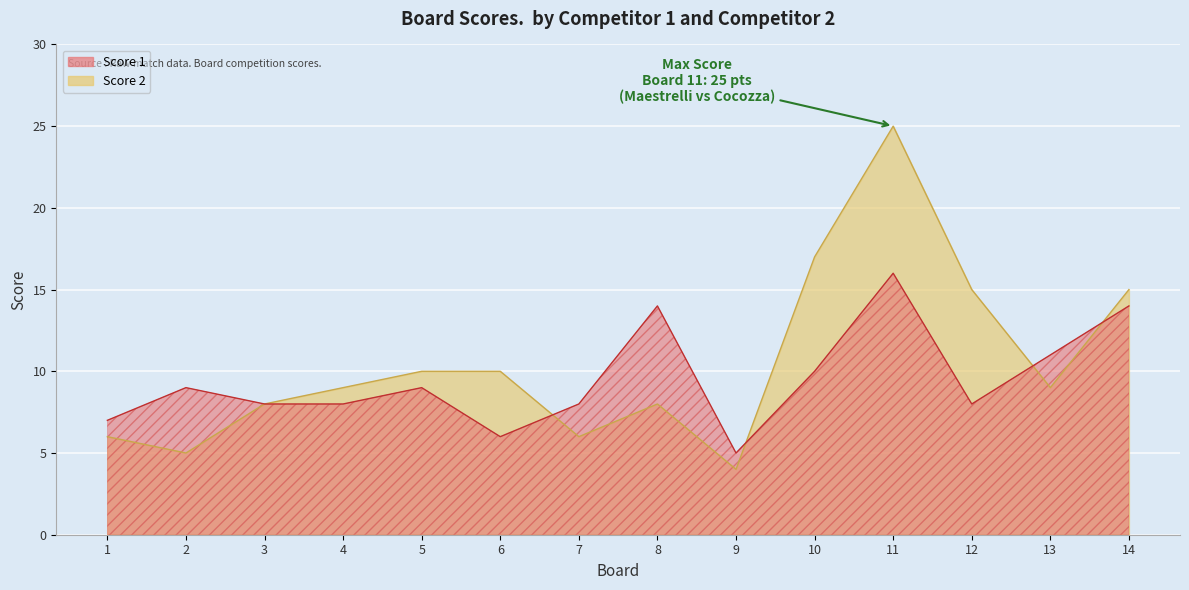

Rank the categories by Score 1 value from highest to lowest.

11, 8, 14, 13, 10, 2, 5, 3, 4, 7, 12, 1, 6, 9